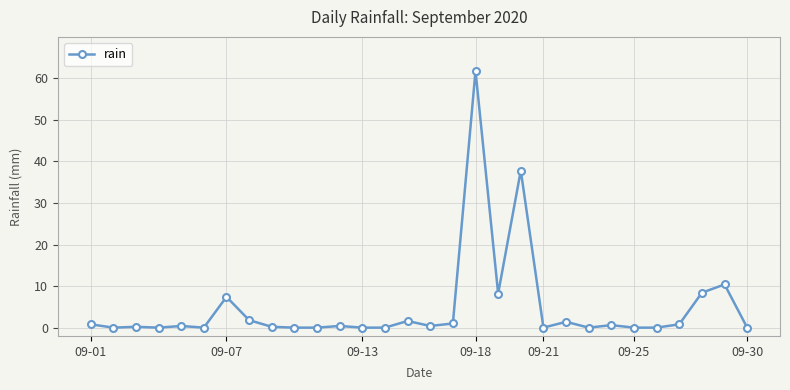

What is the difference between the maximum and minimum values?

61.8